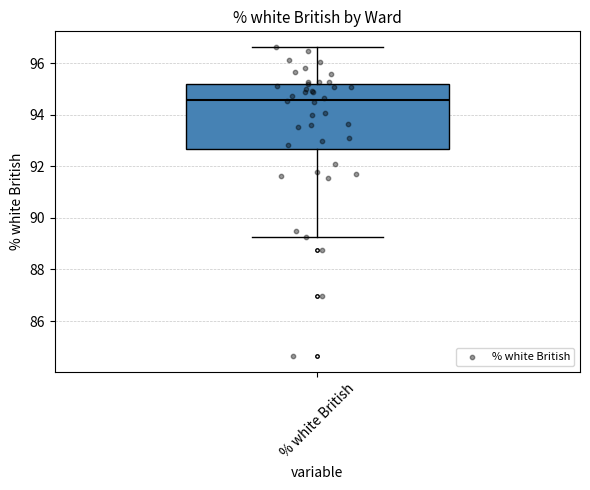

Transcribe this box plot: give where the median line is, the range the box spans, and where the two whiskers end, as read against the y-axis. The values are not printed on the chart, so give them approximately, as read against the axis.

median 94.6, box 92.6 to 95.2, whiskers 89.2 to 96.6